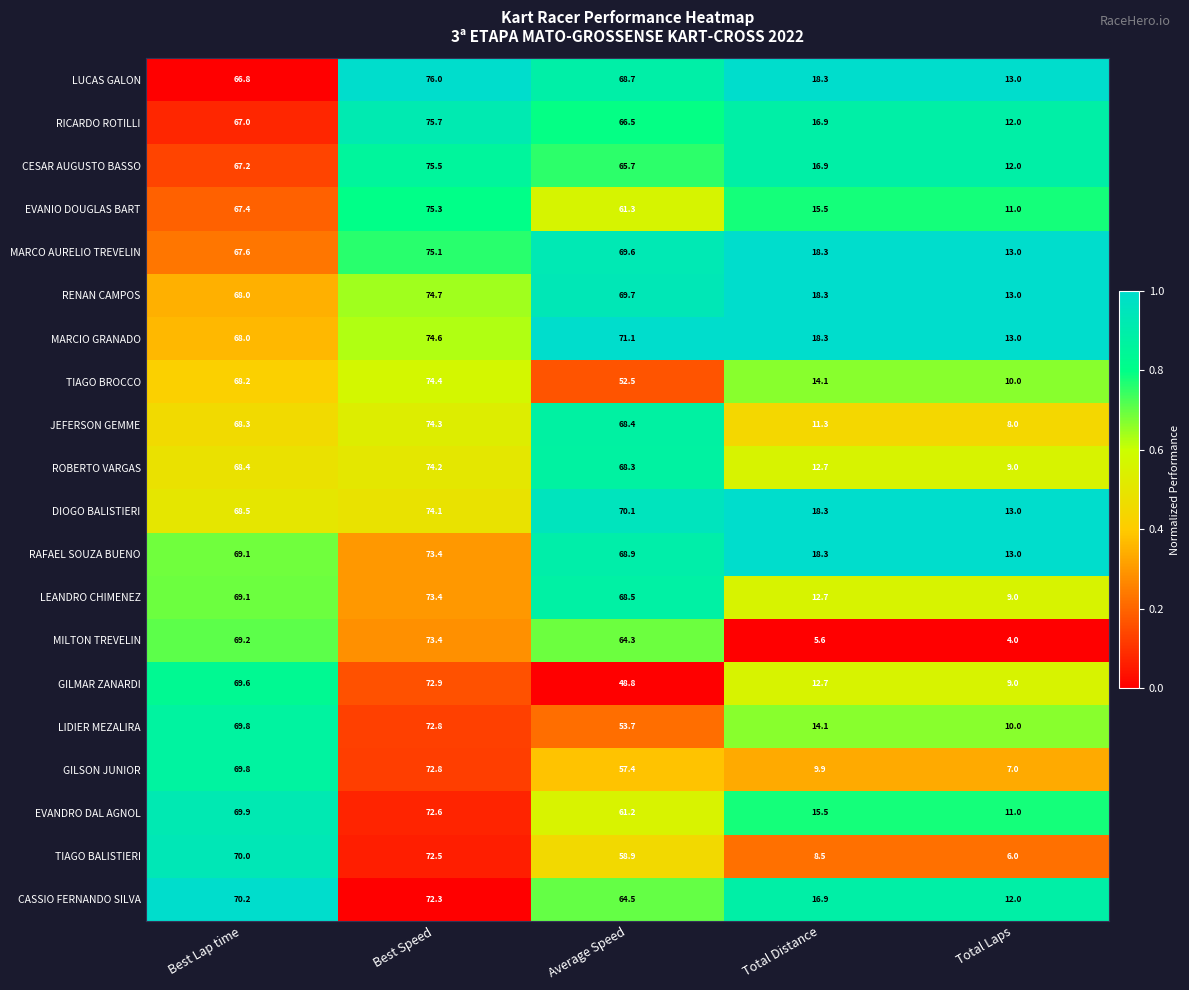

What value does the ROBERTO VARGAS series have at Best Speed?

74.2